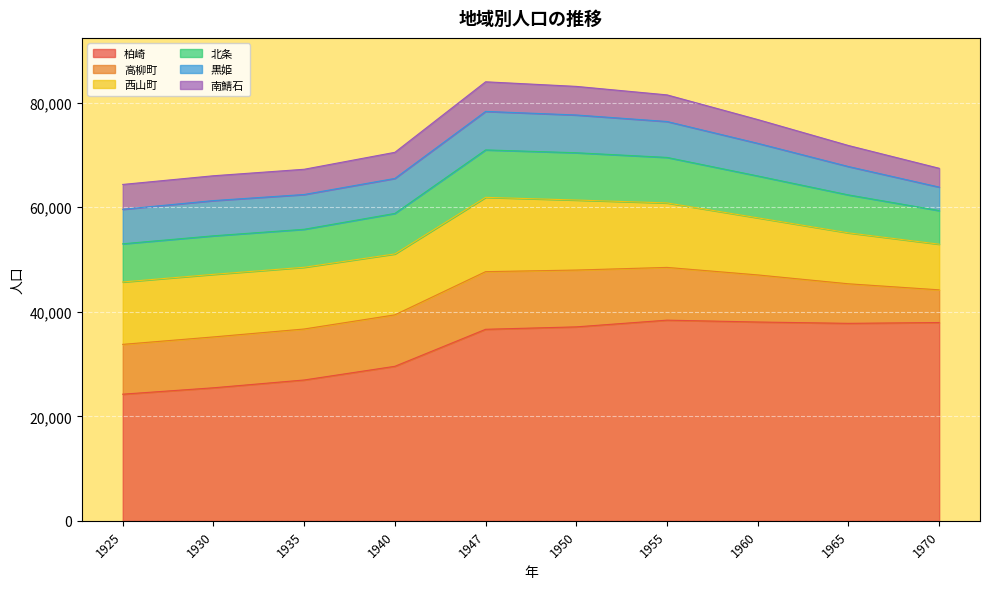

What is the value of the 南鯖石 point at the 8th from the left?

4548